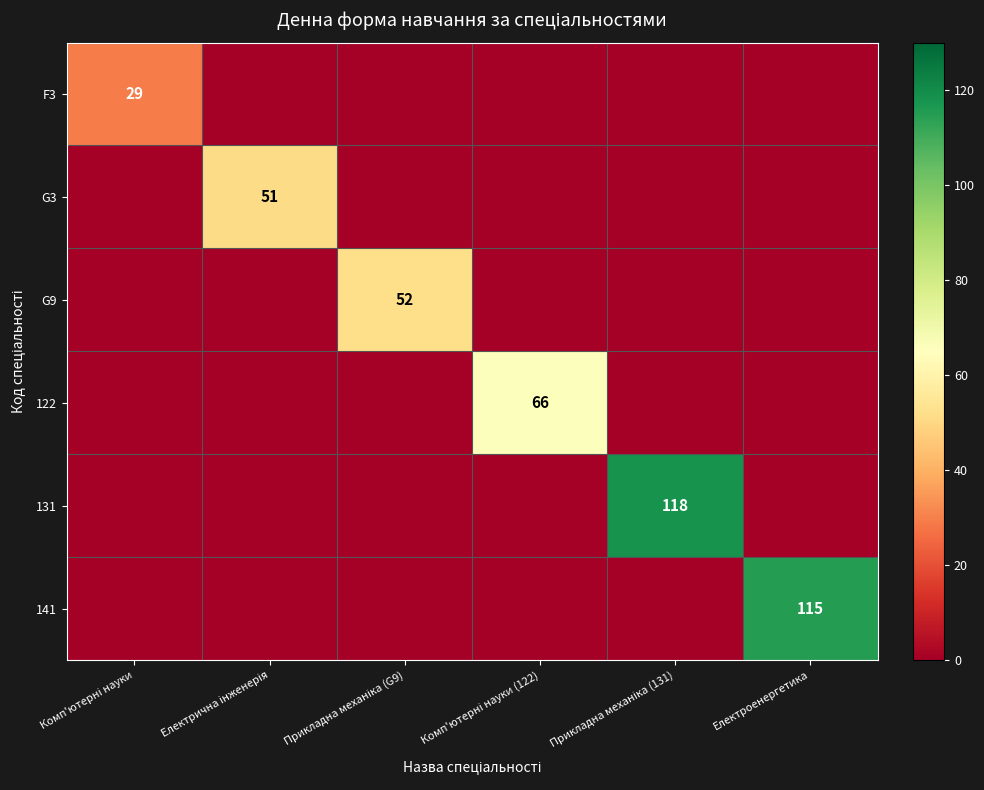

True or false: 141 has a value of -63 at Електрична інженерія.

False